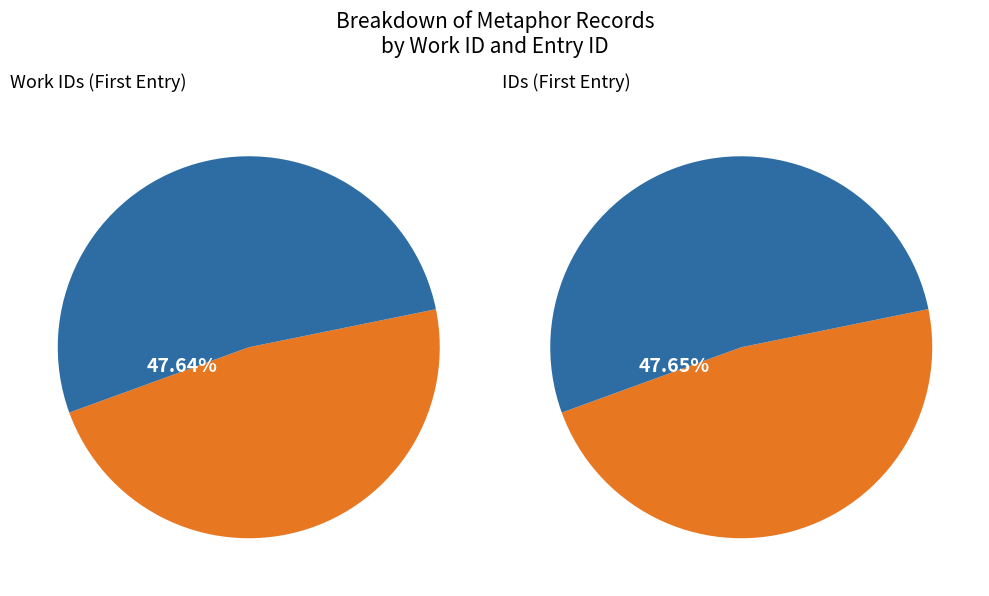

Is there any slice that represents more than half of the pie?

Yes